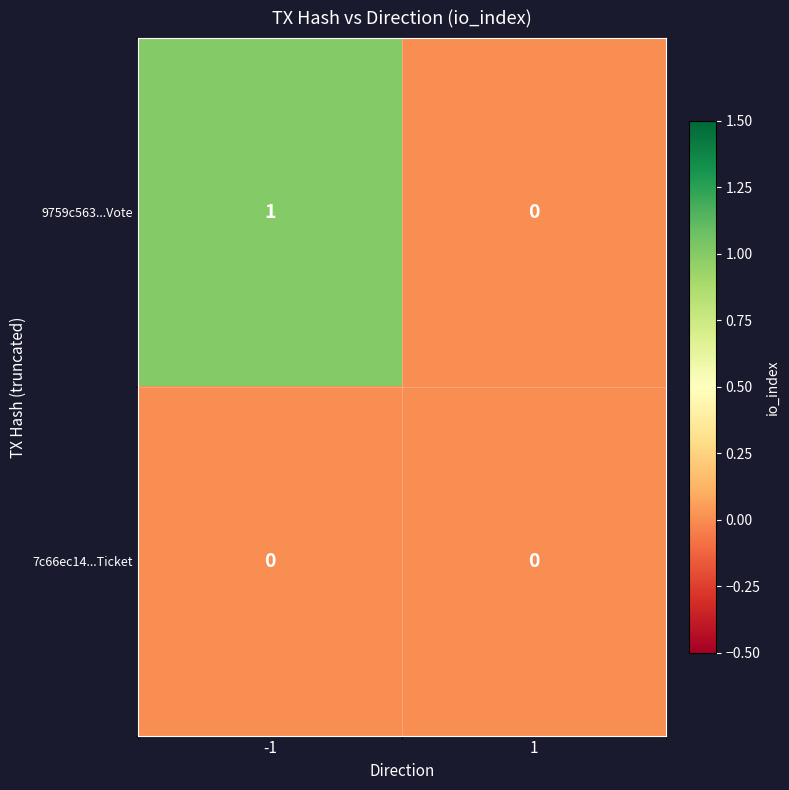

At -1, list the series in order from smallest to largest.

7c66ec14...Ticket, 9759c563...Vote